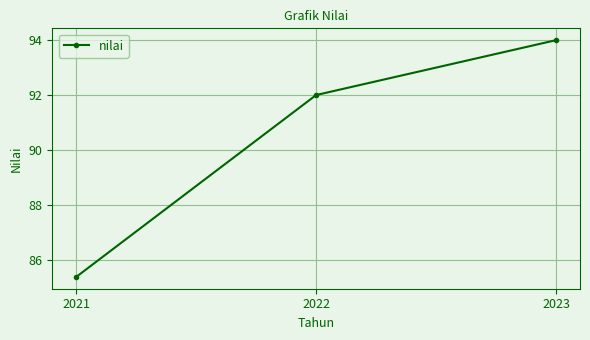

Approximately how many times larger is the value at 2022 compared to 2021?

1.1